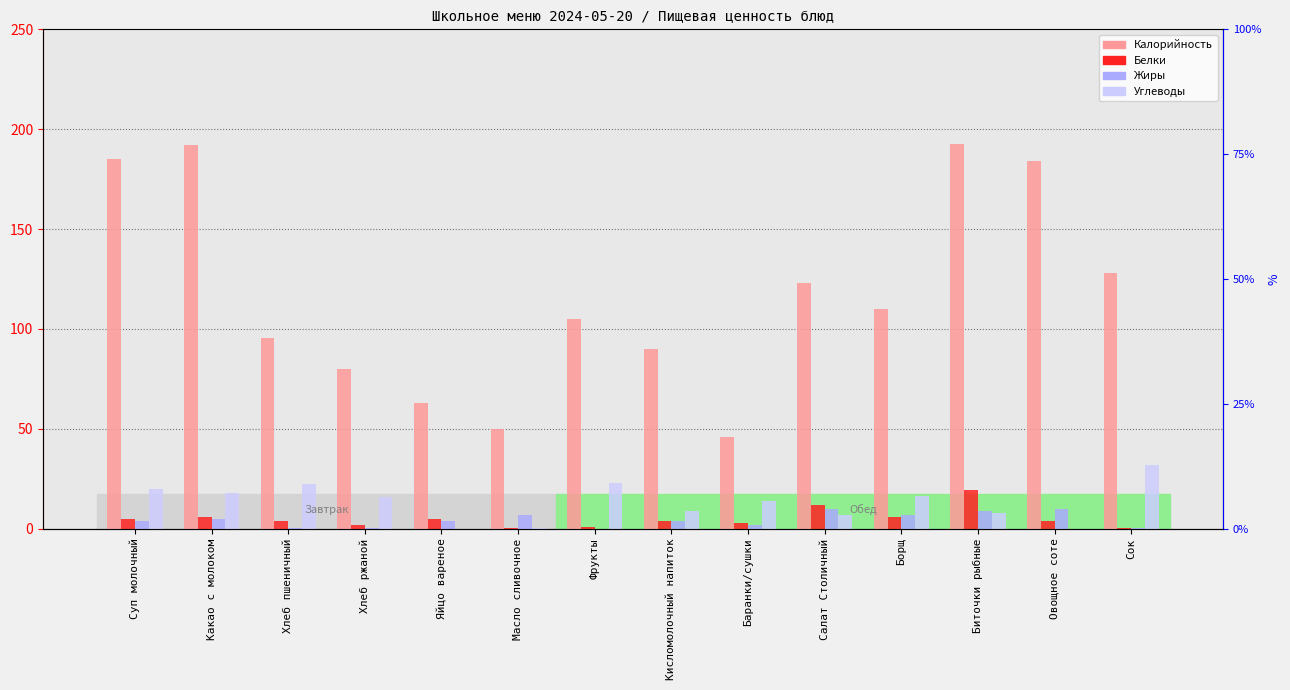

What are all the series names shown in the legend?

Калорийность, Белки, Жиры, Углеводы